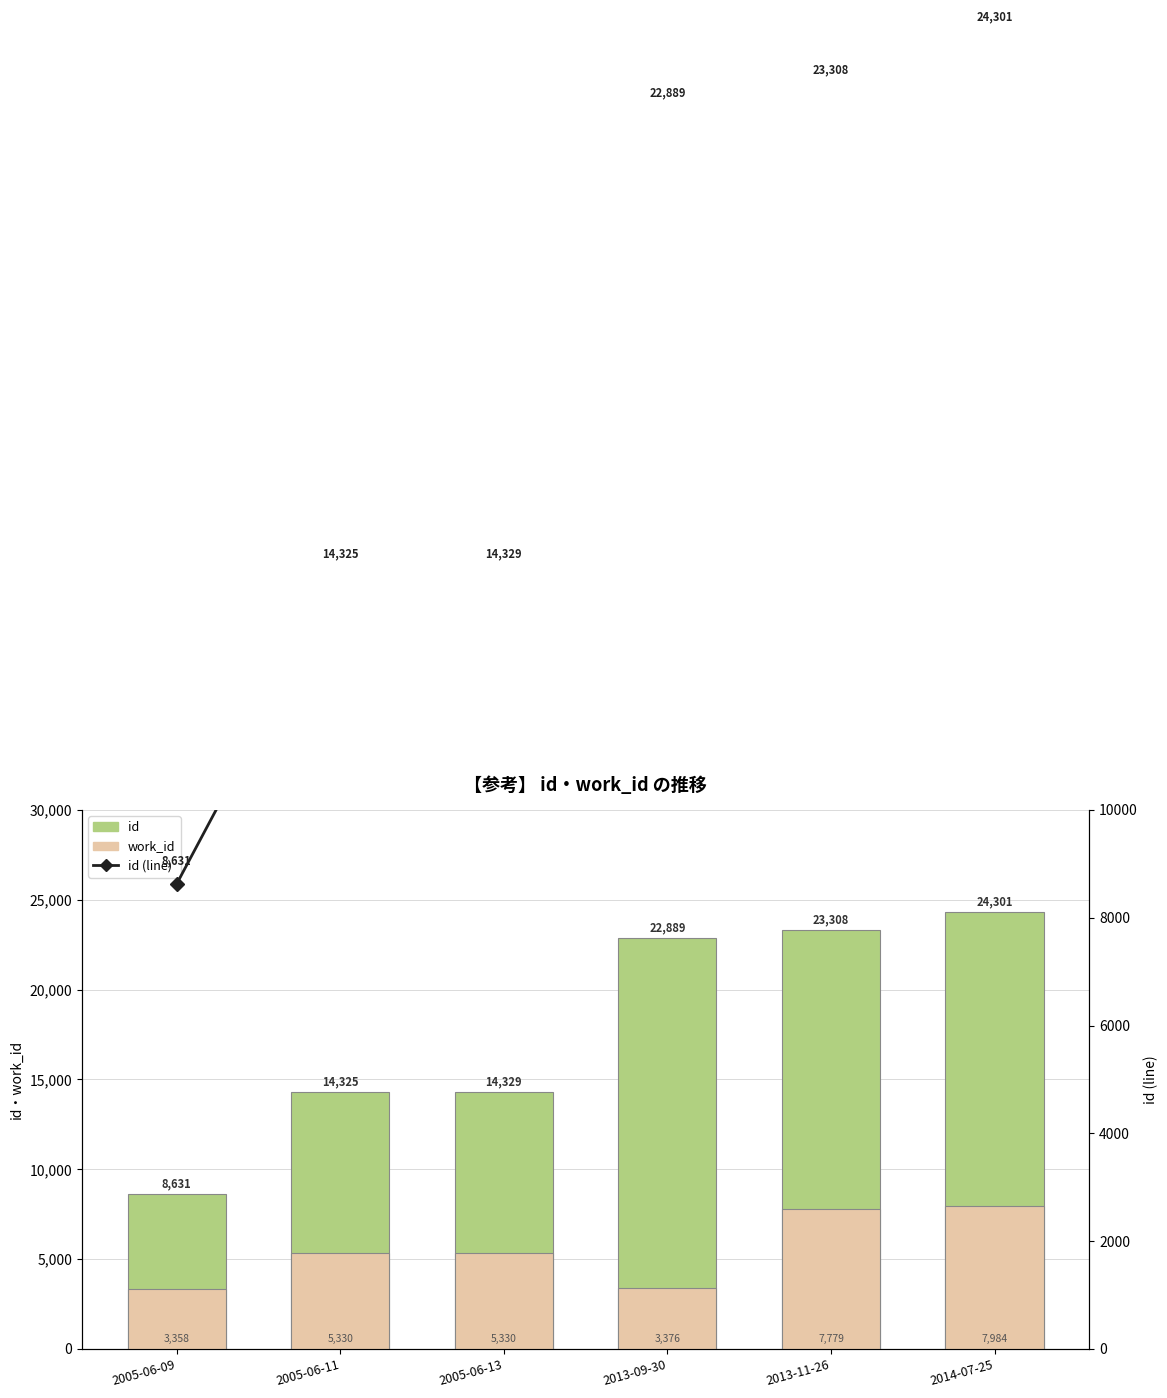

Reading right to left, what are all the values shown in this chart?

id: 2014-07-25=24301	2013-11-26=23308	2013-09-30=22889	2005-06-13=14329	2005-06-11=14325	2005-06-09=8631
work_id: 2014-07-25=7984	2013-11-26=7779	2013-09-30=3376	2005-06-13=5330	2005-06-11=5330	2005-06-09=3358
id (line): 2014-07-25=24301	2013-11-26=23308	2013-09-30=22889	2005-06-13=14329	2005-06-11=14325	2005-06-09=8631